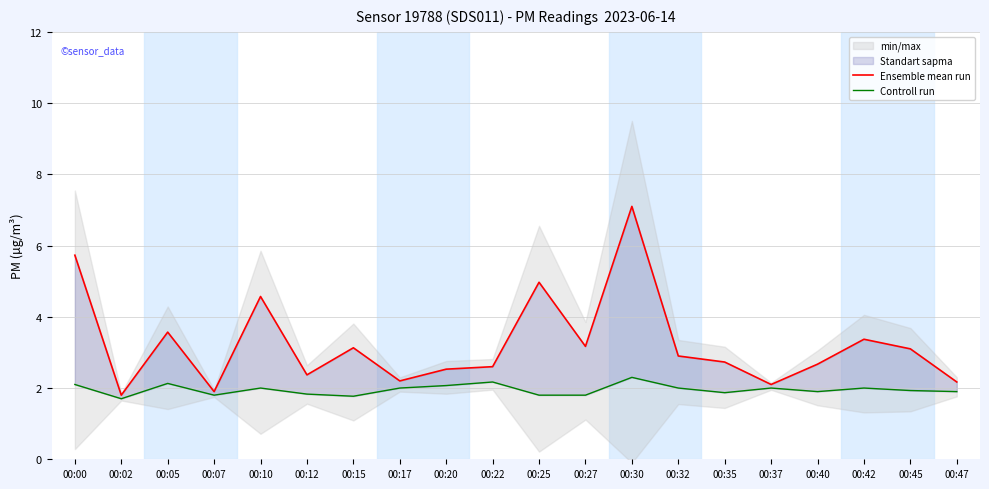

True or false: Ensemble mean run and Controll run intersect in this chart.

False